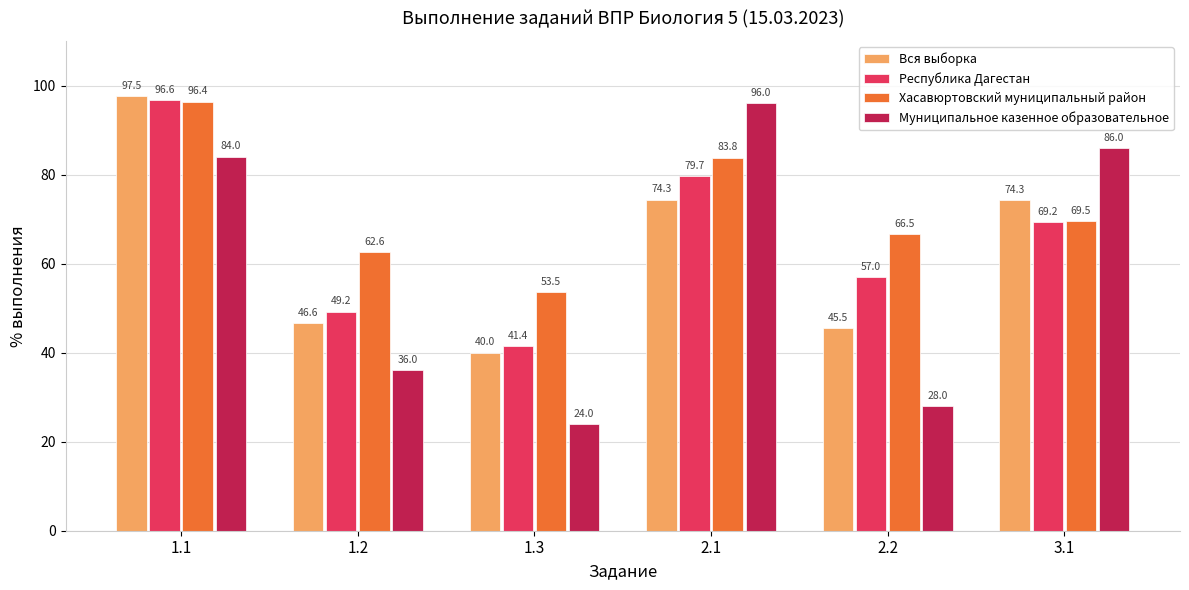

What is the maximum value for Хасавюртовский муниципальный район?

96.4